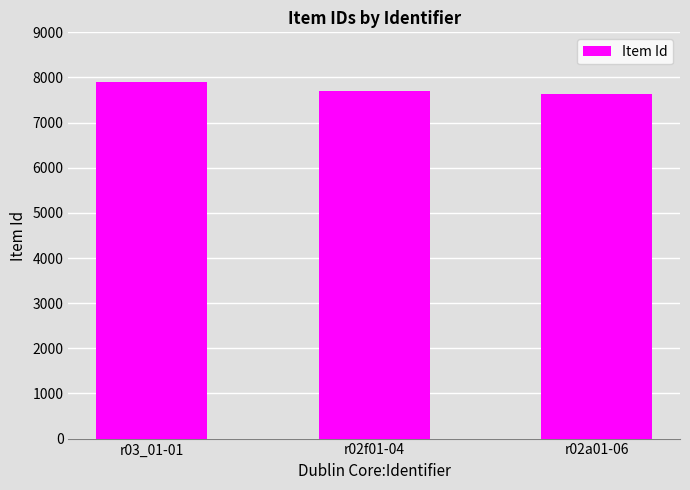

At which category does the chart reach its peak across all series?

r03_01-01